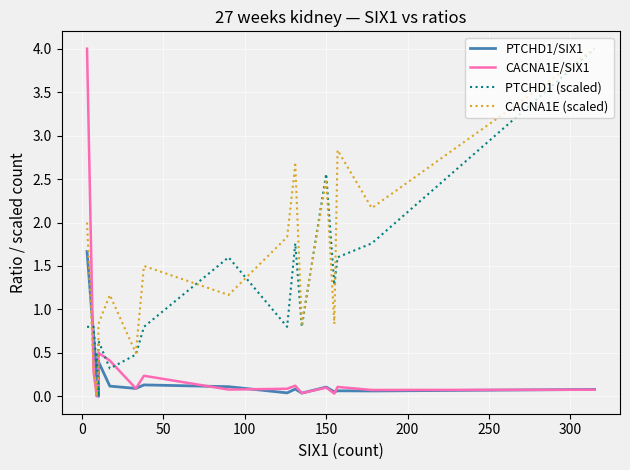

How many data points in CACNA1E (scaled) are above 1?

10